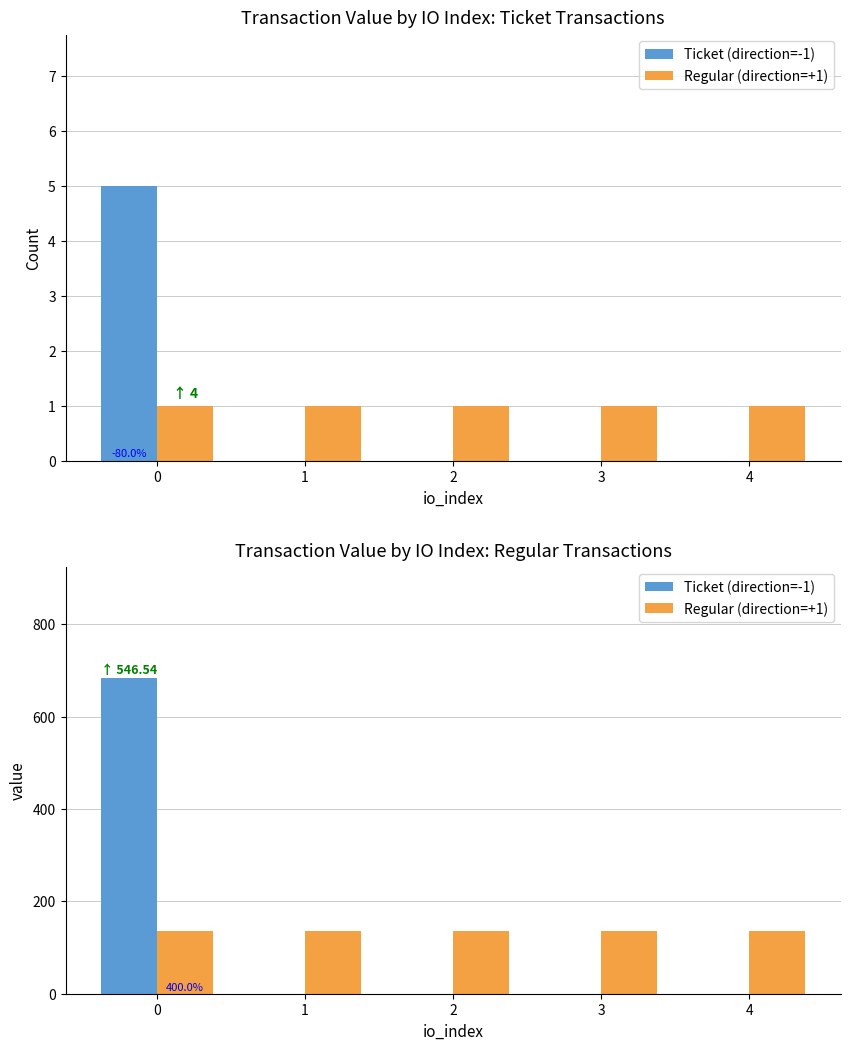

What is the lowest value of the Regular (direction=+1) series?

136.6